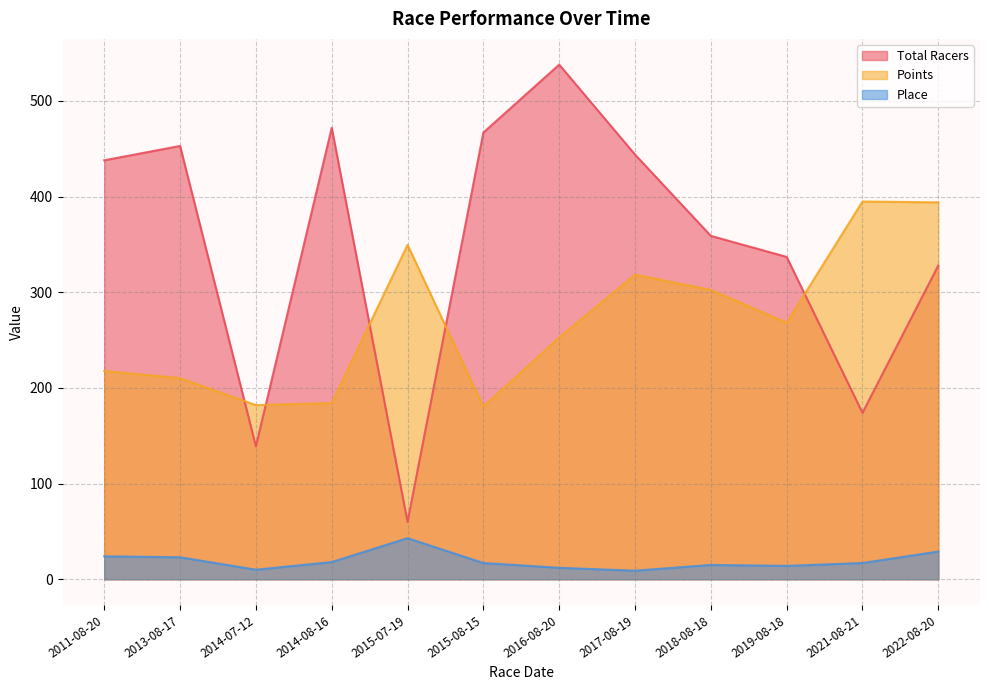

In Place, how many points are higher than both neighbors (excluding endpoints)?

2